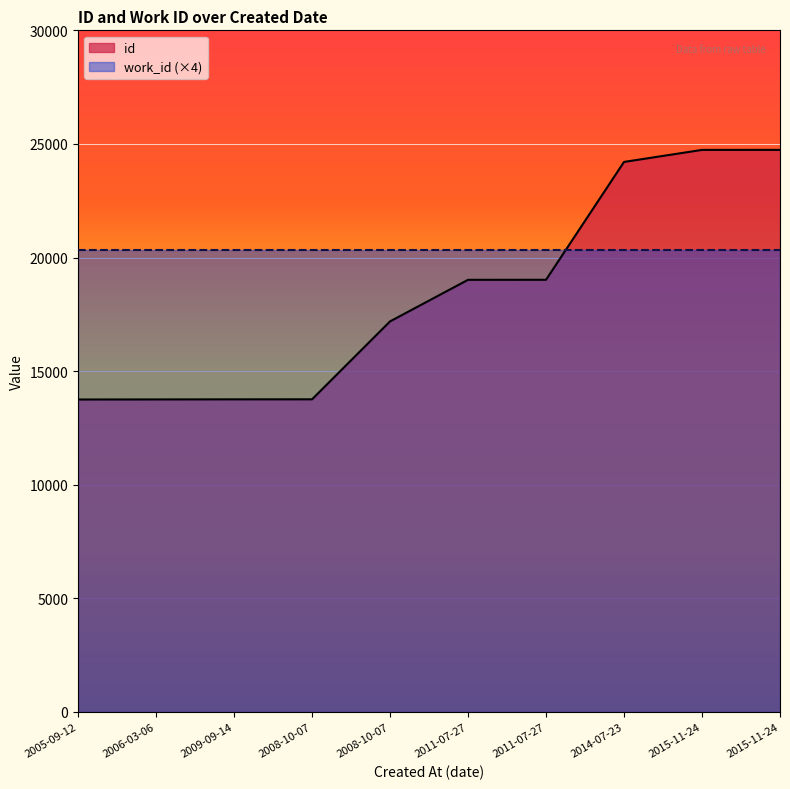

How many data points are less than 19018?

5